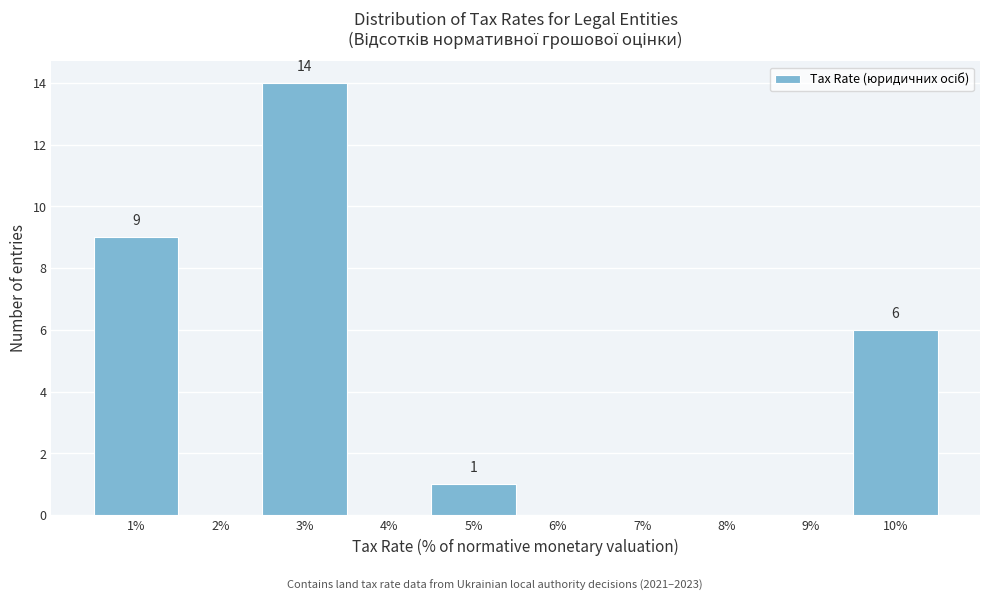

Over which range of the x-axis is the bar tallest?

2.5 to 3.5